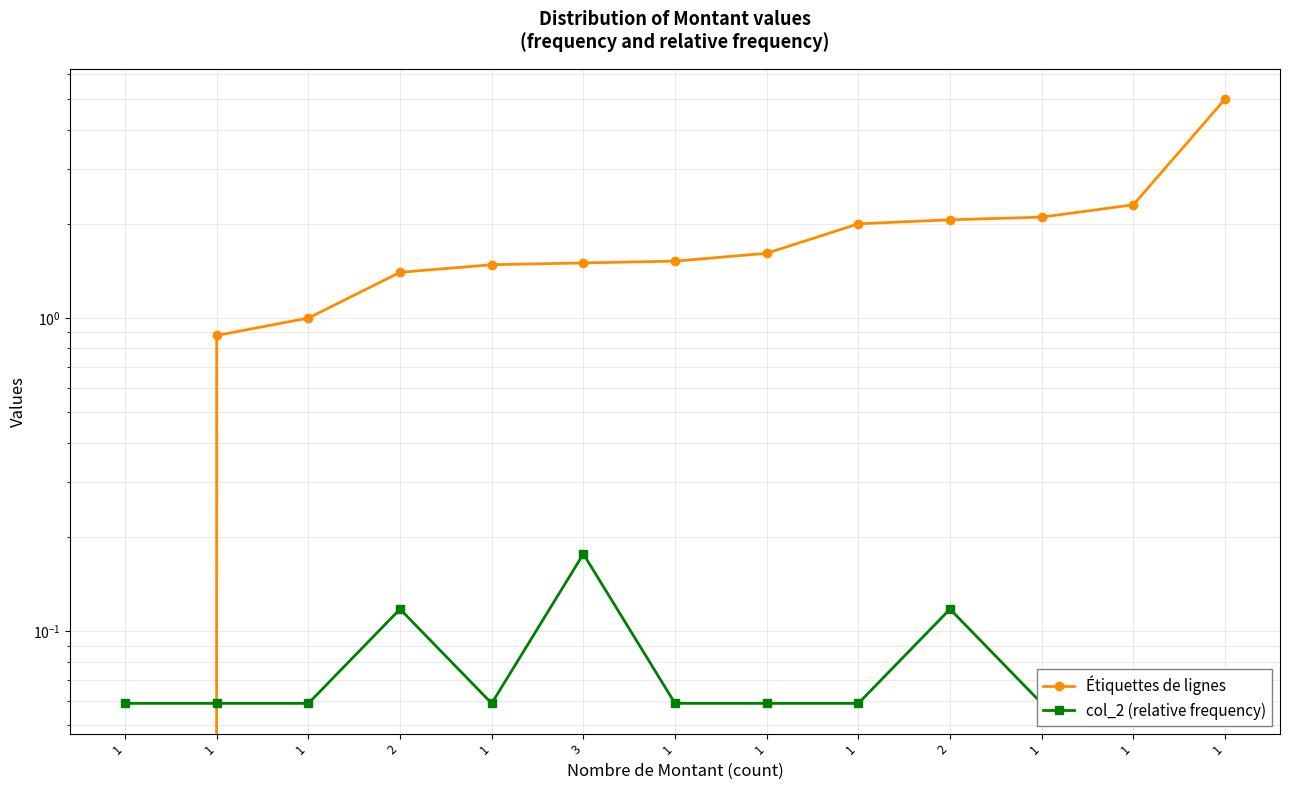

What is the sum of the Étiquettes de lignes values at 1 and 1?

2.1